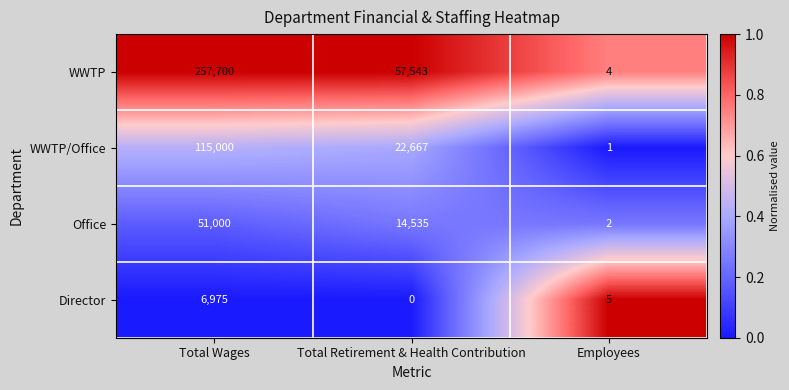

What is the difference between the highest and lowest values at Total Wages?

250725